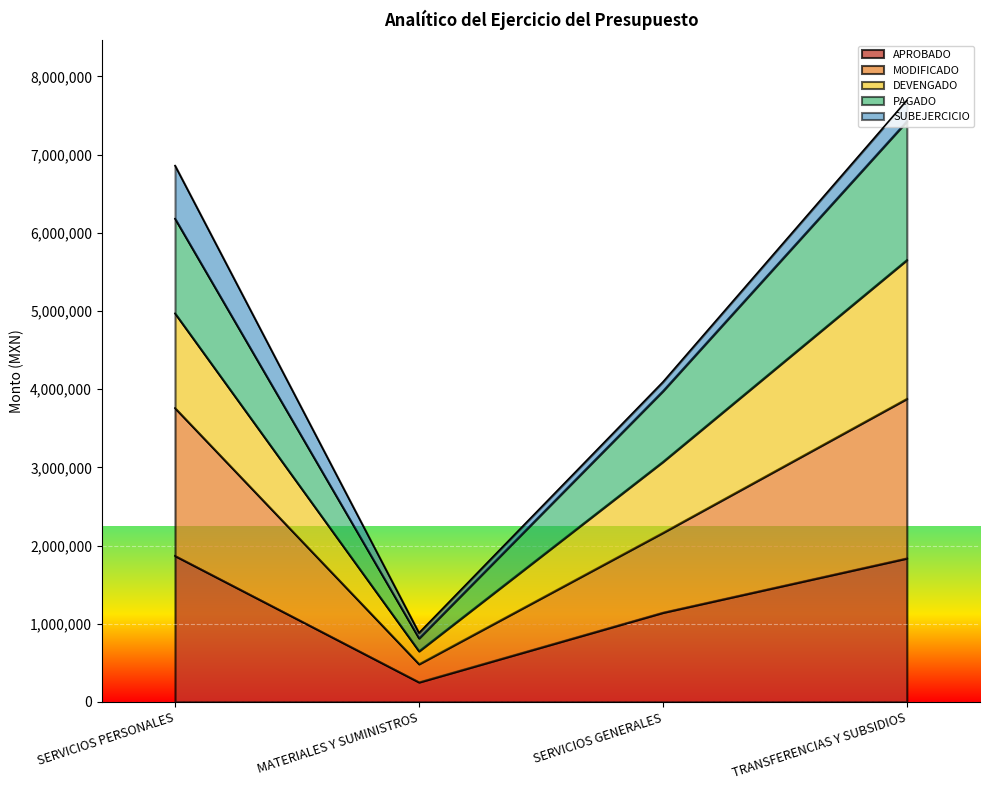

At which label does APROBADO reach its minimum?

MATERIALES Y SUMINISTROS